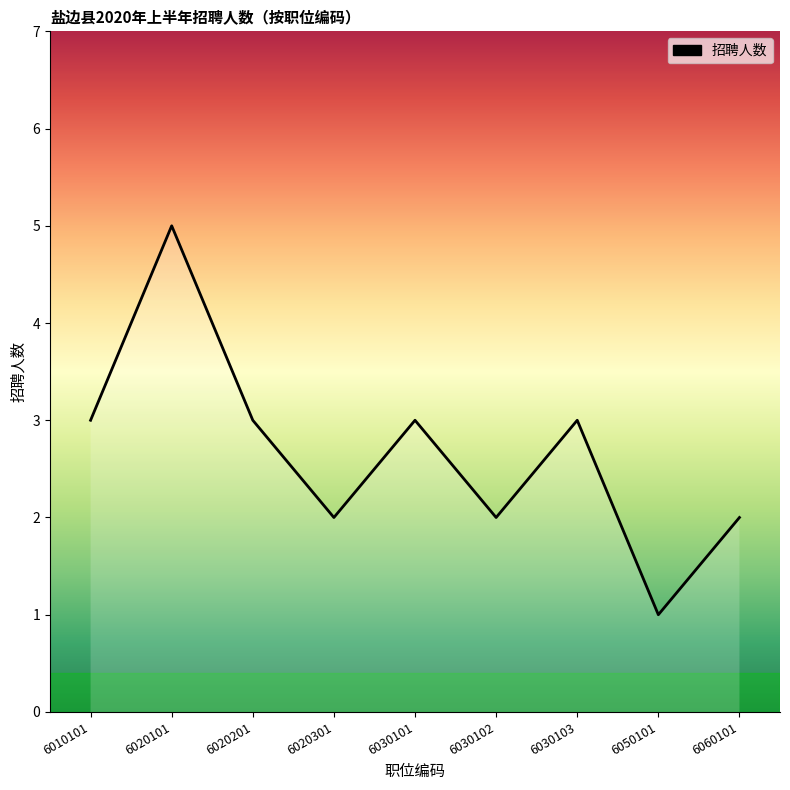

At which category does the chart reach its minimum across all series?

6050101